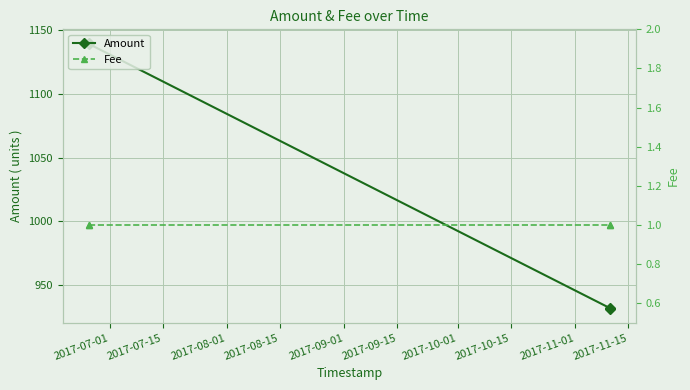

True or false: Amount has more than 1 interior local peaks.

False